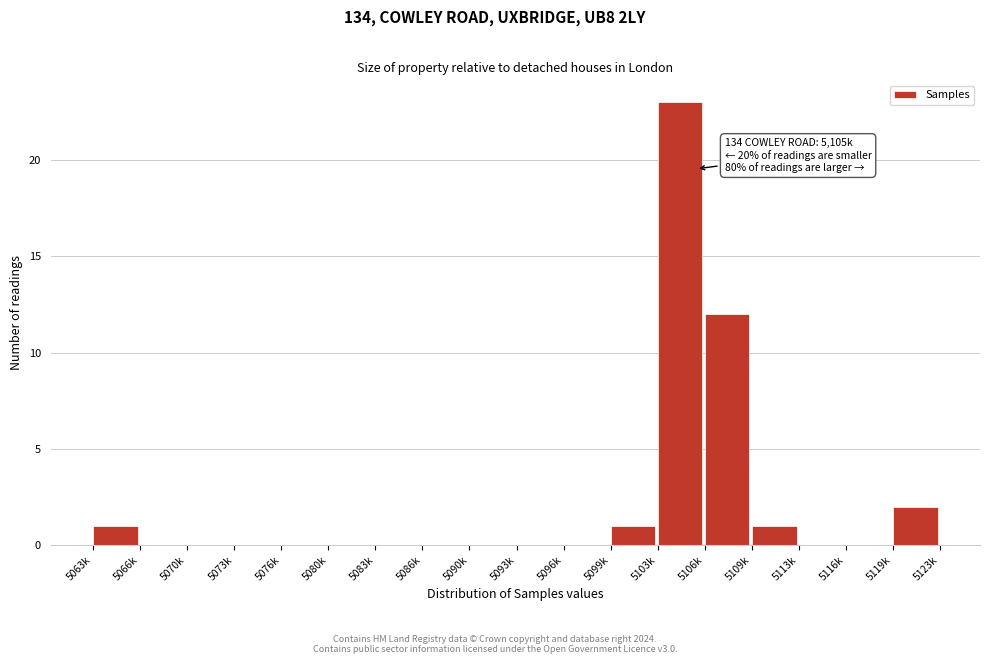

Reading left to right, transcribe all the data shown in this chart.

5063k=1	5066k=0	5070k=0	5073k=0	5076k=0	5080k=0	5083k=0	5086k=0	5090k=0	5093k=0	5096k=0	5099k=1	5103k=23	5106k=12	5109k=1	5113k=0	5116k=0	5119k=2